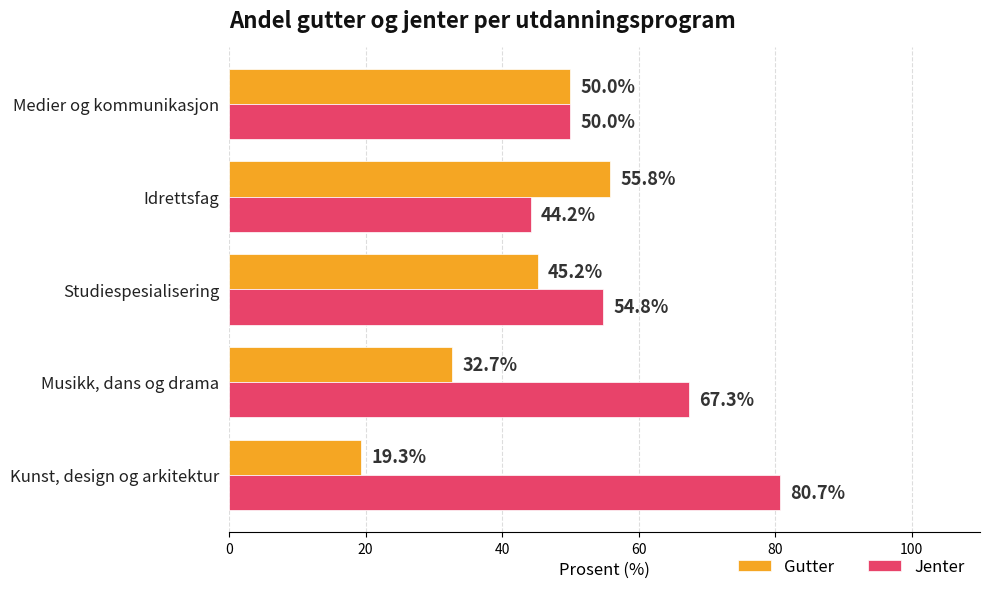

The Jenter series shows 54.8 at Studiespesialisering. True or false?

True